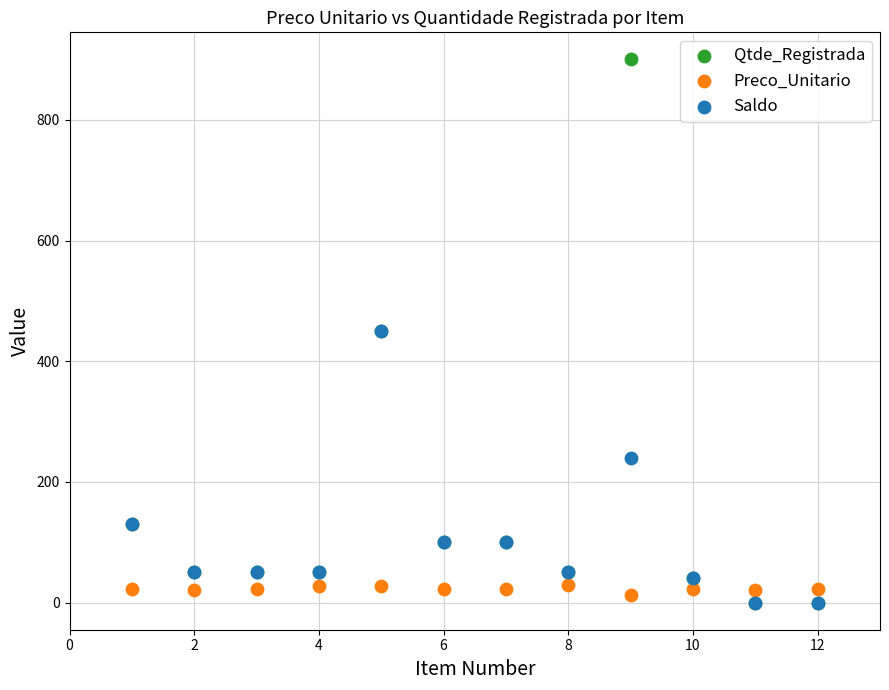

In the Saldo series, what Y value is closest to 225?

240.0